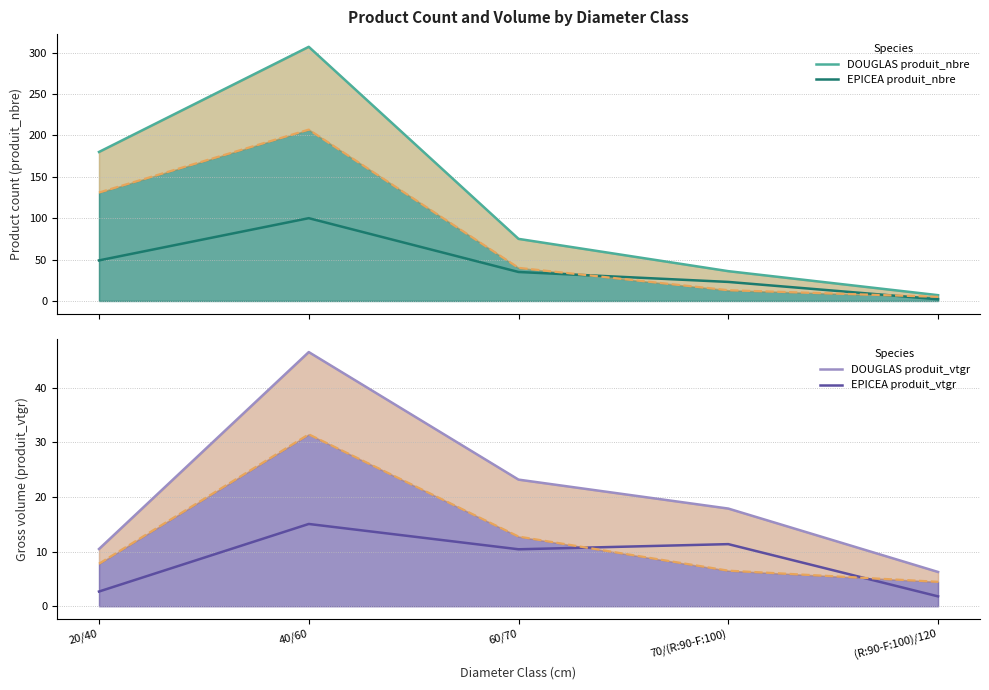

True or false: DOUGLAS produit_nbre has a value of 64.4 at 70/(R:90-F:100).

False